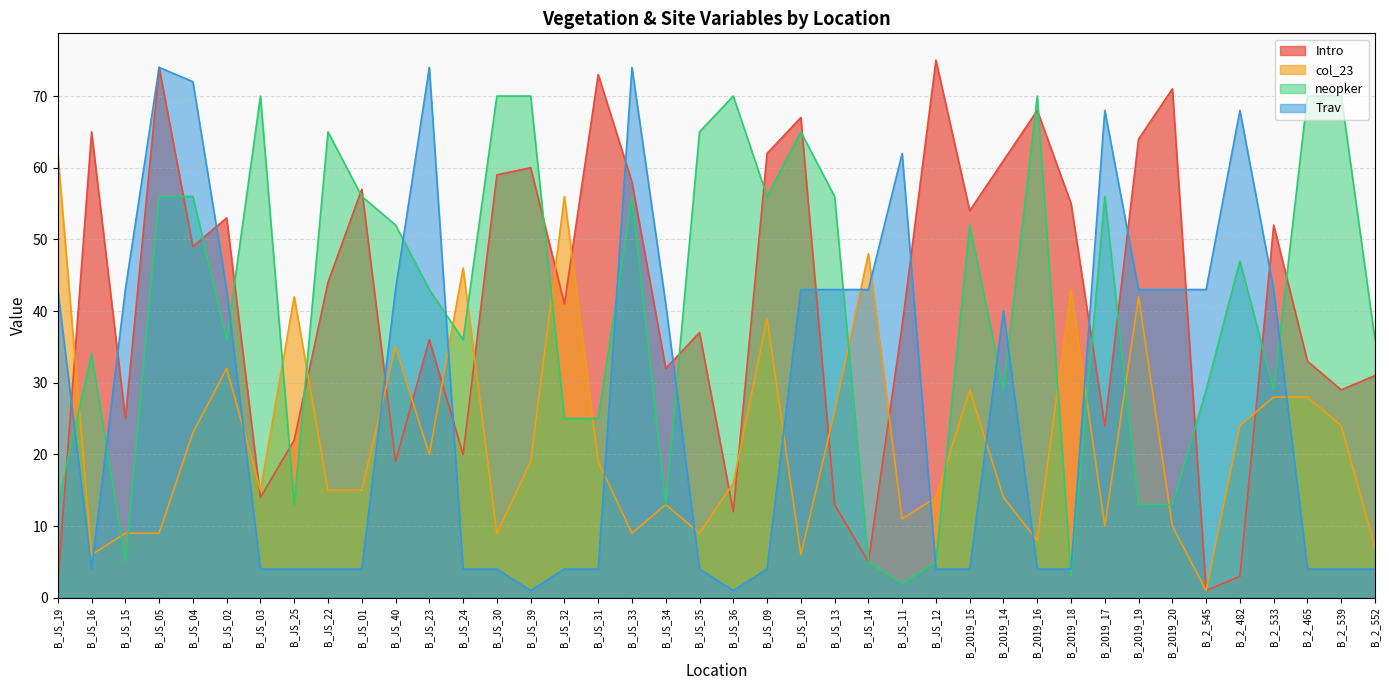

Where is the first local minimum for neopker?

B_JS_15